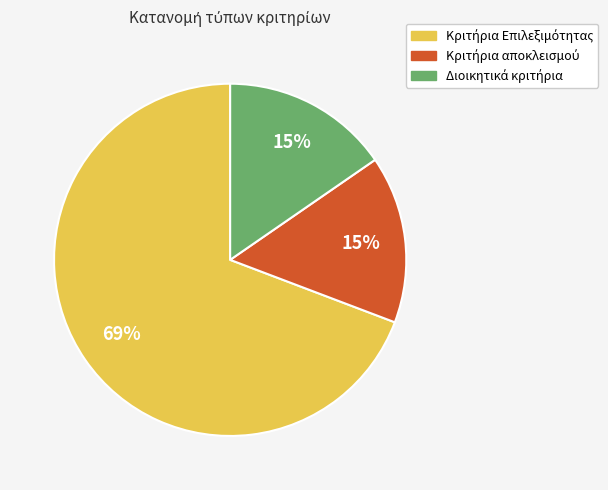

Does any single category account for the majority?

Yes